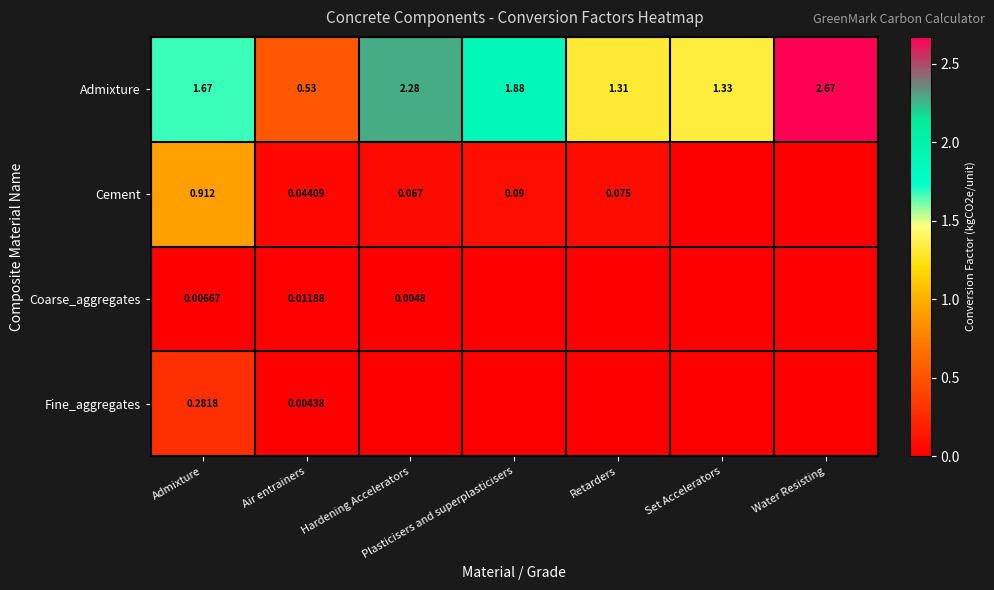

The value of Admixture at Retarders is 2.0. True or false?

False